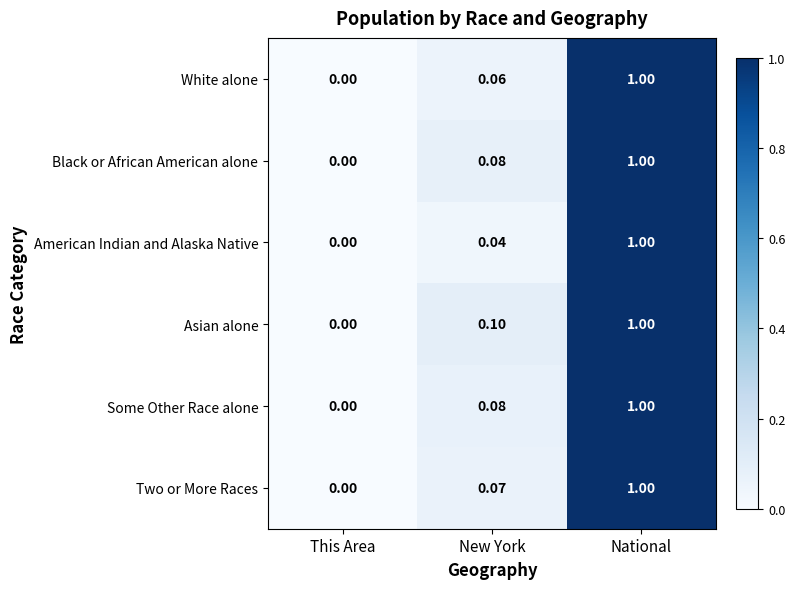

Where is Black or African American alone nearest to the value 0?

This Area